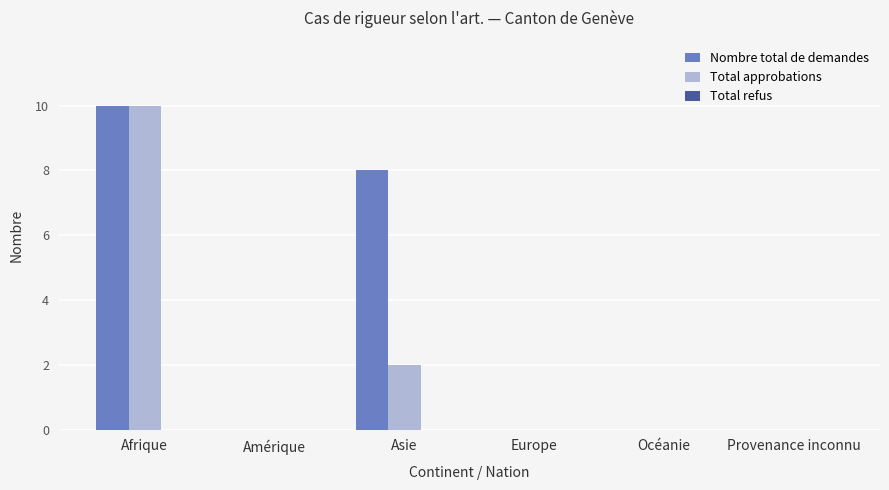

Which series changed the most between Asie and Europe?

Nombre total de demandes